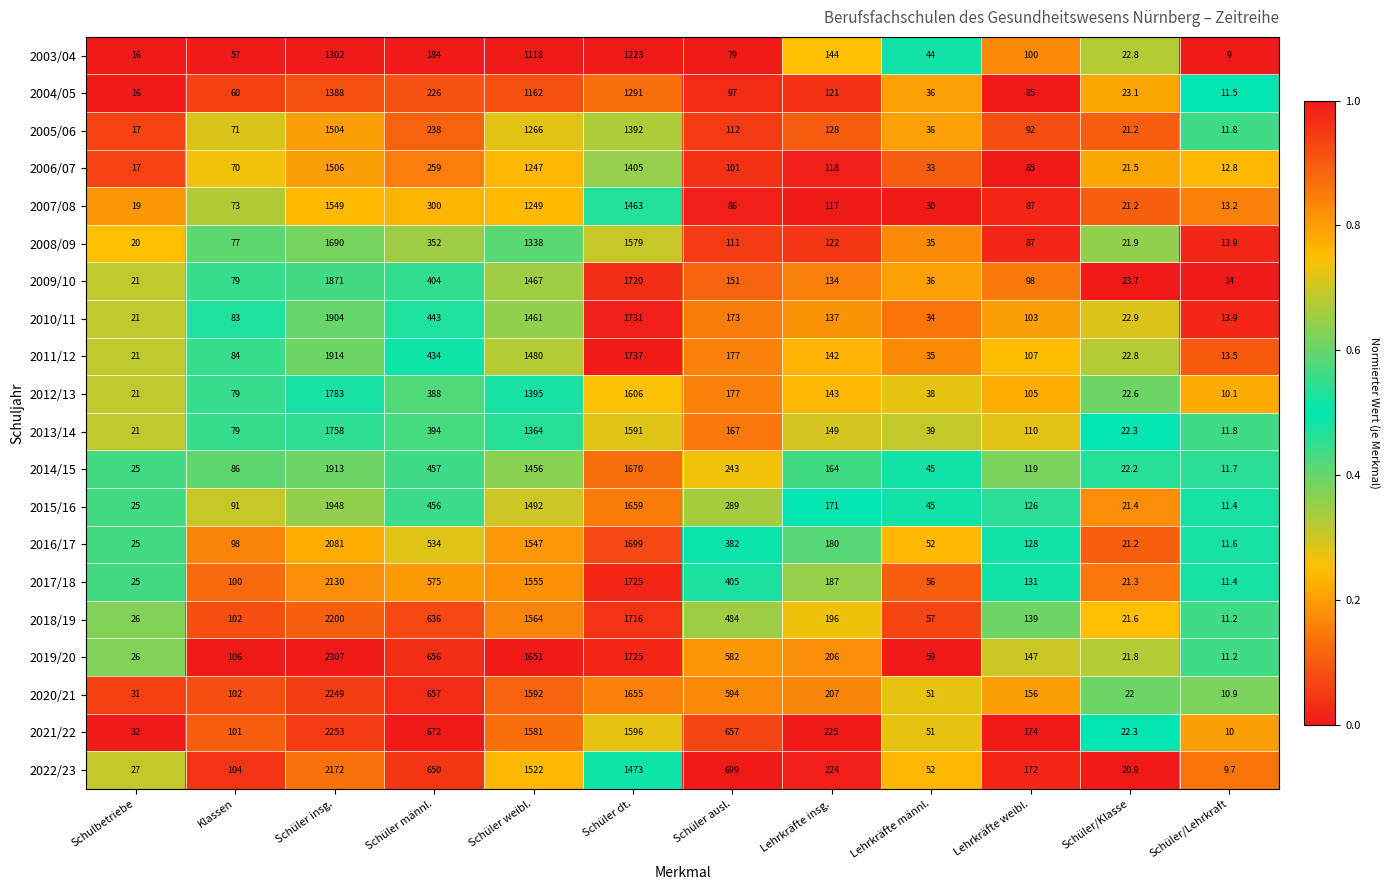

What is the difference between the highest and lowest values at Schulbetriebe?

16.0